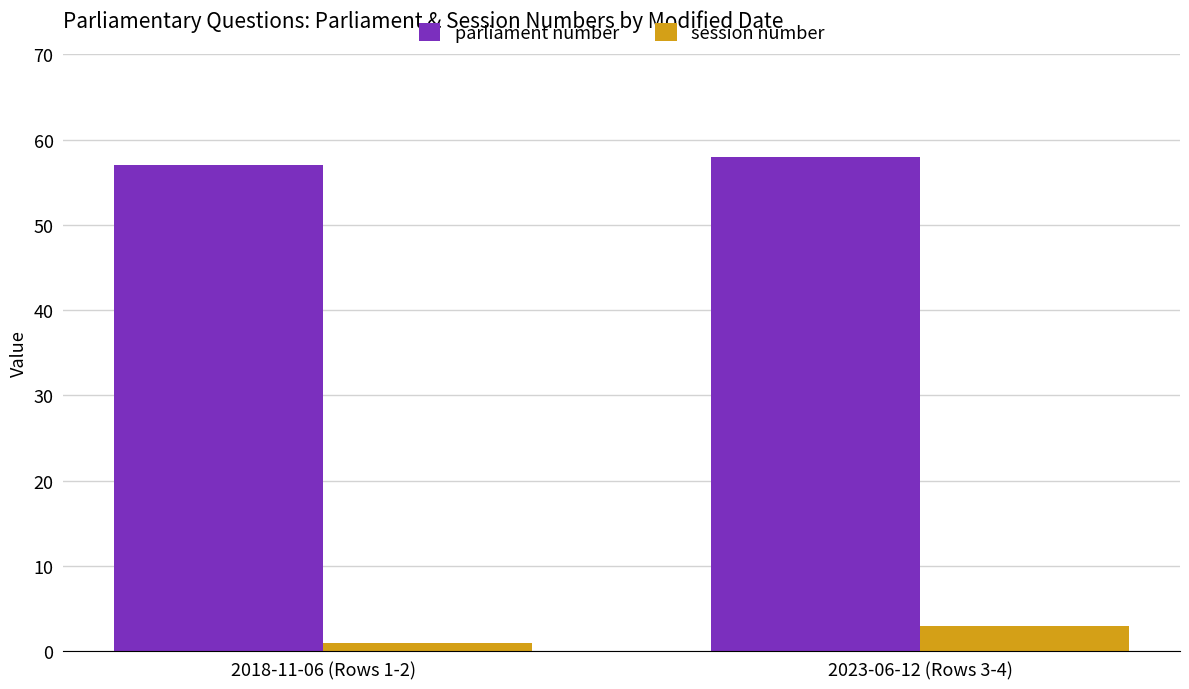

What are all the series names shown in the legend?

parliament number, session number